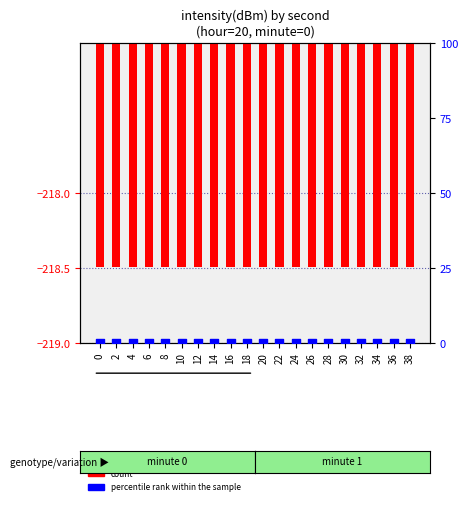

At how many categories does at least one series exceed -48?

20